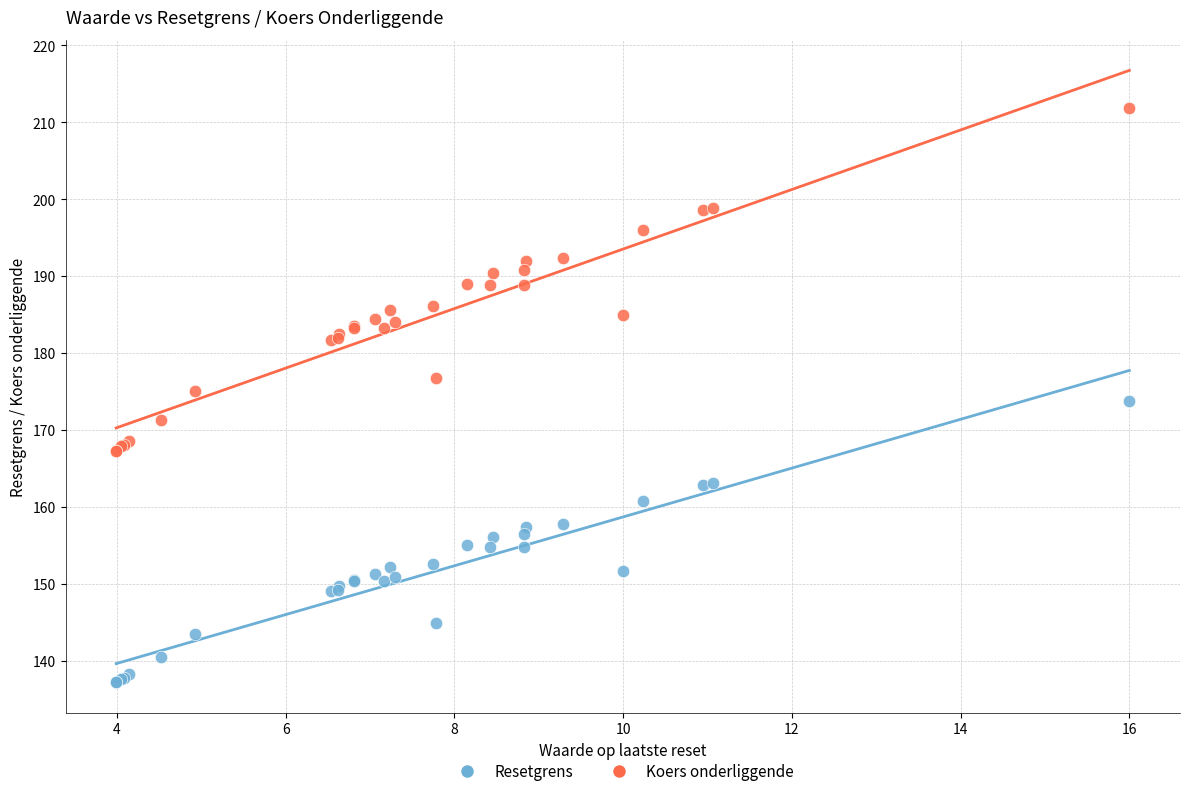

Which series contains the highest Y value?

Koers onderliggende